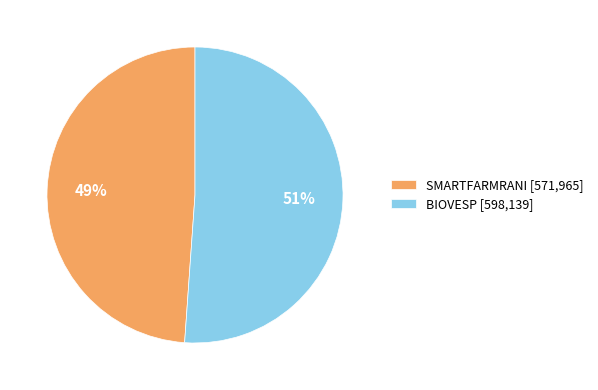

Does any single category account for the majority?

Yes